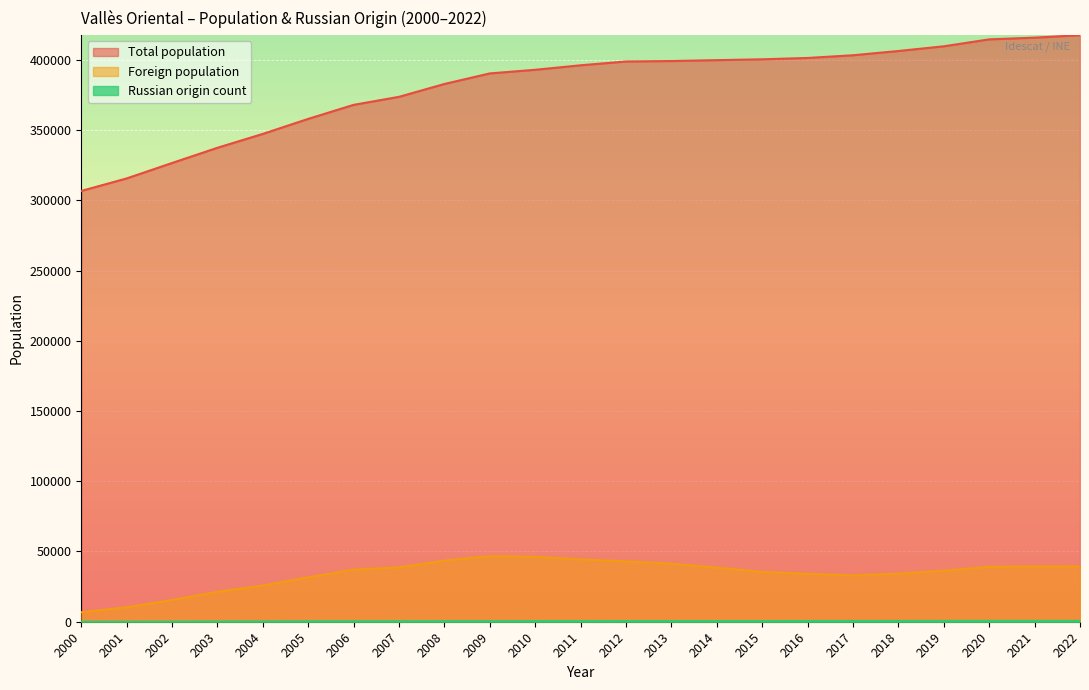

Reading left to right, transcribe all the data shown in this chart.

Total population: 2000=306665	2001=315582	2002=326562	2003=337403	2004=347281	2005=357974	2006=367956	2007=373671	2008=382820	2009=390336	2010=392921	2011=396118	2012=398826	2013=399148	2014=399781	2015=400375	2016=401338	2017=403259	2018=406289	2019=409638	2020=414570	2021=415789	2022=417543
Foreign population: 2000=6795	2001=10291	2002=15424	2003=21314	2004=25756	2005=31607	2006=37043	2007=38692	2008=43492	2009=46742	2010=46220	2011=44318	2012=42980	2013=41316	2014=38514	2015=35452	2016=34098	2017=32984	2018=34250	2019=36285	2020=39088	2021=39311	2022=39392
Russian origin count: 2000=36	2001=56	2002=108	2003=196	2004=248	2005=315	2006=355	2007=378	2008=419	2009=413	2010=444	2011=444	2012=462	2013=469	2014=463	2015=472	2016=492	2017=524	2018=536	2019=567	2020=585	2021=581	2022=572